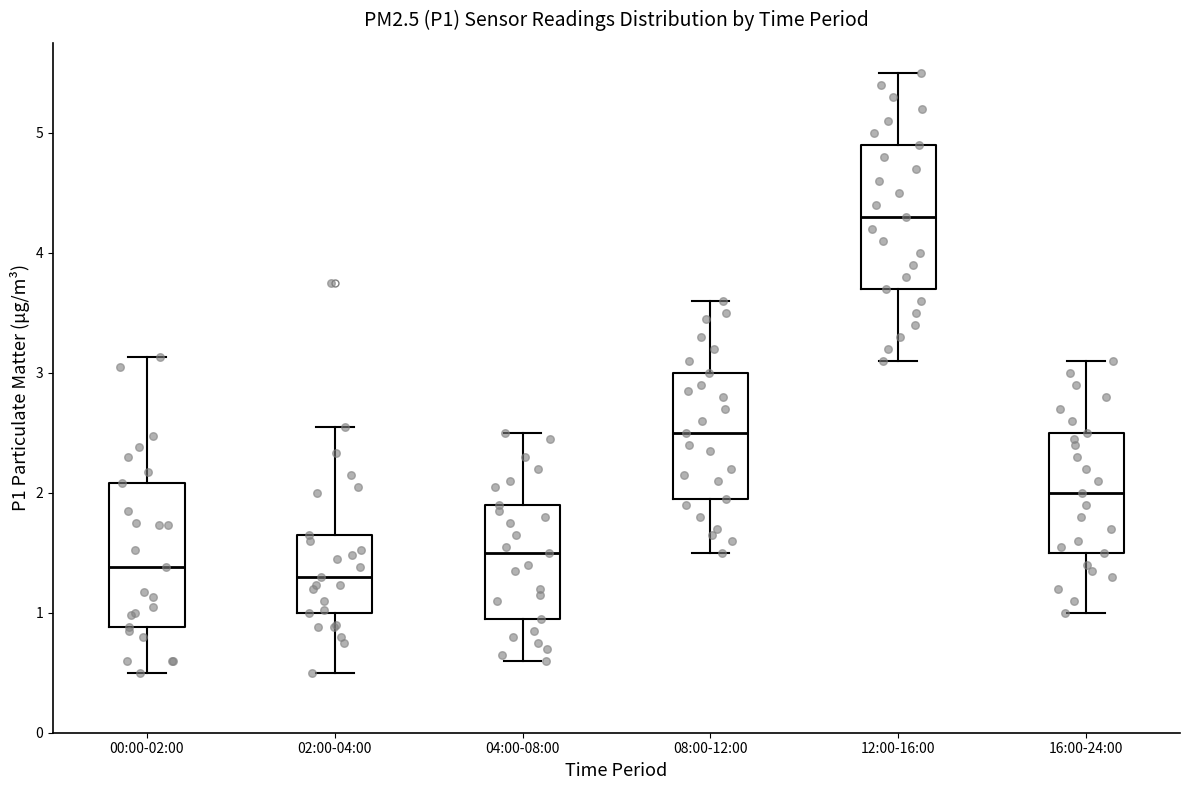

Reading left to right, read every box against the y-axis: the position of its median line, the range the box covers, and the ends of its whiskers. The values are not printed on the chart, so give them approximately, as read against the axis.

00:00-02:00: median 1.4, box 0.9 to 2.1, whiskers 0.5 to 3.1
02:00-04:00: median 1.3, box 1.0 to 1.7, whiskers 0.5 to 2.6
04:00-08:00: median 1.5, box 1.0 to 1.9, whiskers 0.6 to 2.5
08:00-12:00: median 2.5, box 2.0 to 3.0, whiskers 1.5 to 3.6
12:00-16:00: median 4.3, box 3.7 to 4.9, whiskers 3.1 to 5.5
16:00-24:00: median 2.0, box 1.5 to 2.5, whiskers 1.0 to 3.1